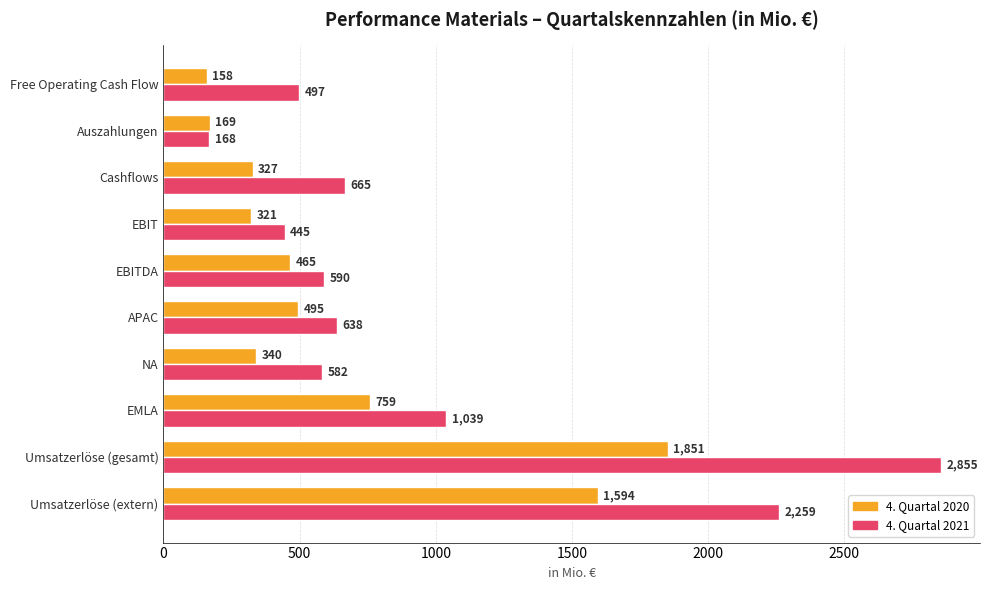

How many data points does each series have?

10